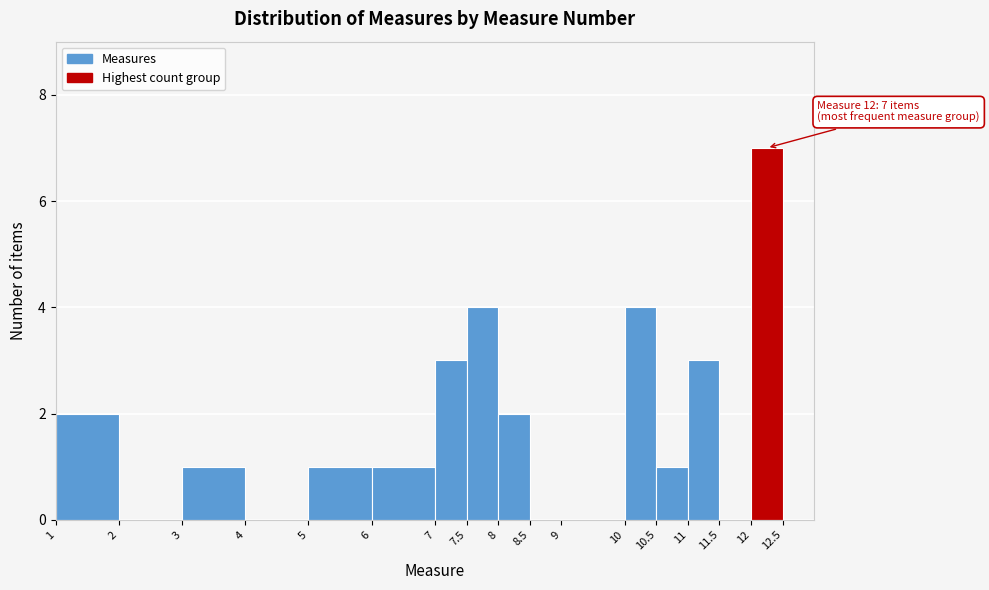

Over which range of the x-axis is the bar tallest?

12.0 to 12.5